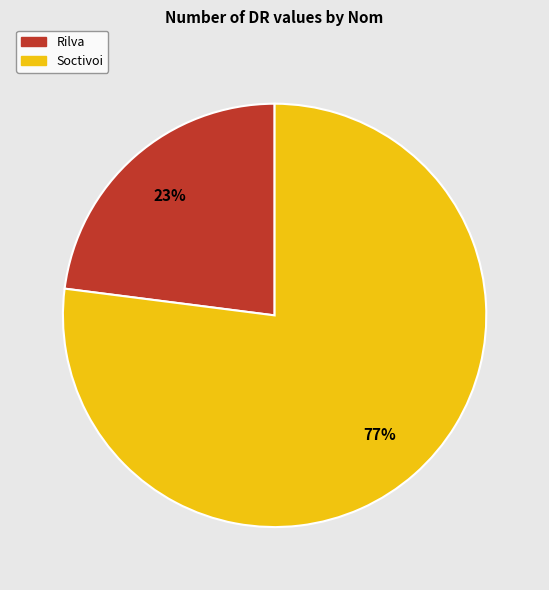

Which slice represents more than half of the pie?

Soctivoi